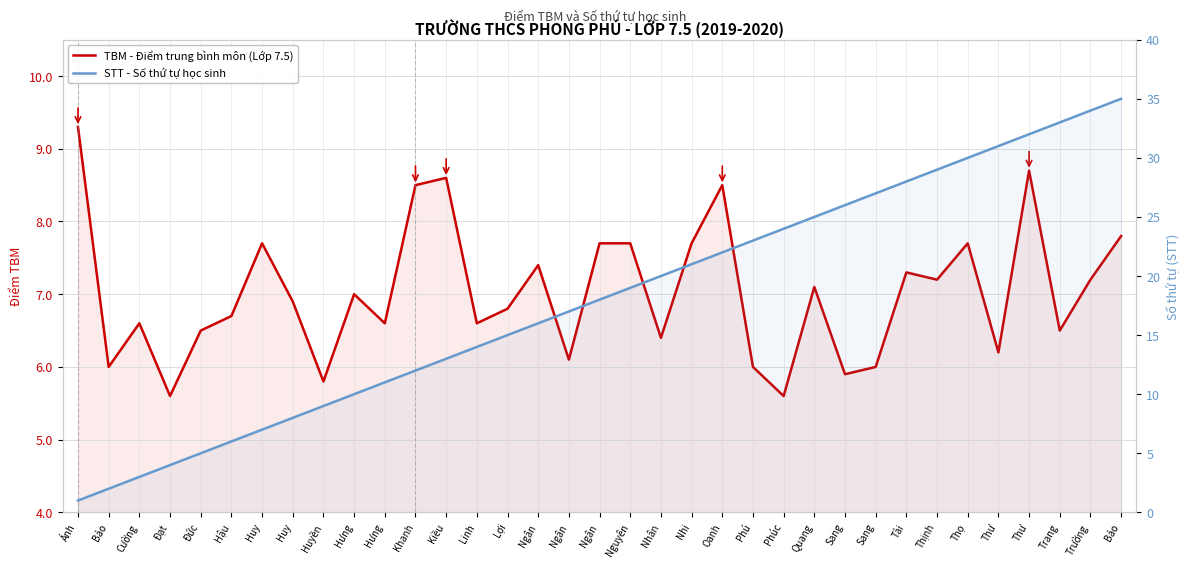

What is the difference between the STT - Số thứ tự học sinh values at Cường and Ngân?

14.0